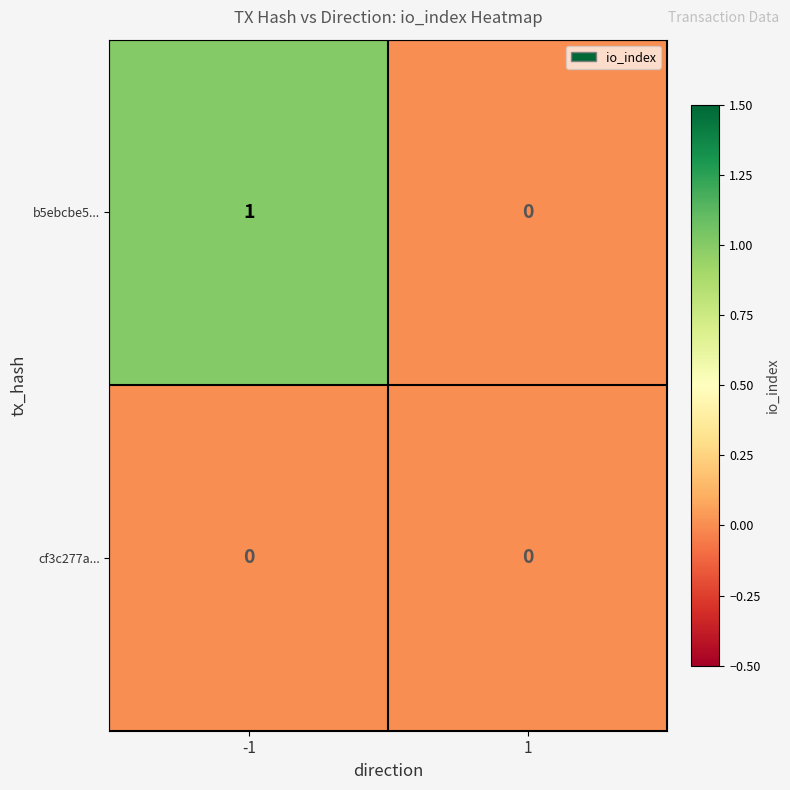

Reading left to right, extract all data points from this chart.

b5ebcbe5...: -1=1	1=0
cf3c277a...: -1=0	1=0